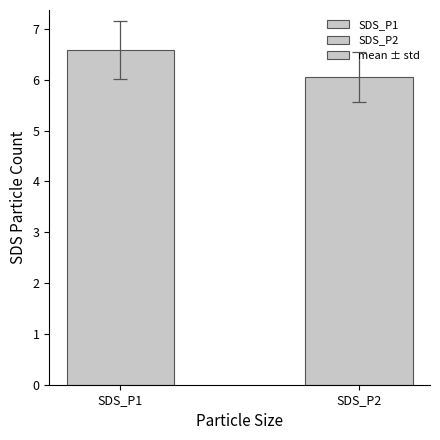

True or false: the data shows 3.6 at SDS_P2.

False